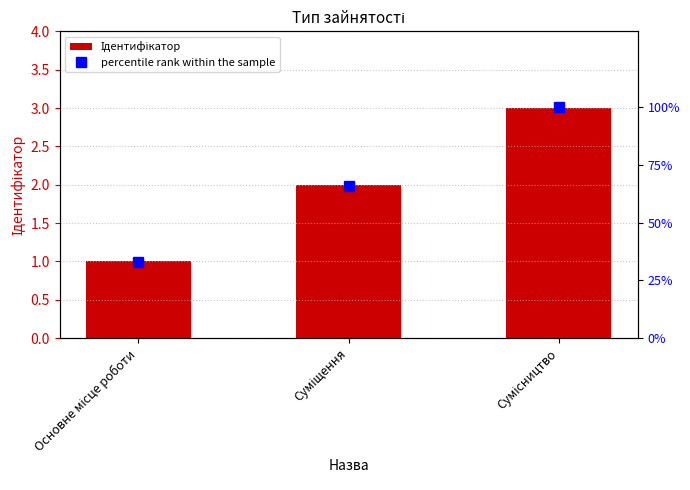

The Ідентифікатор series shows 5 at Сумісництво. True or false?

False